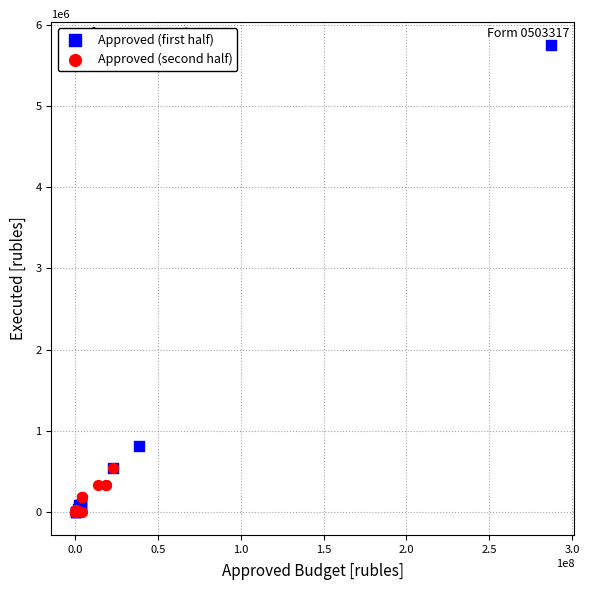

Which series has the largest Y range (max minus min)?

Approved (first half)